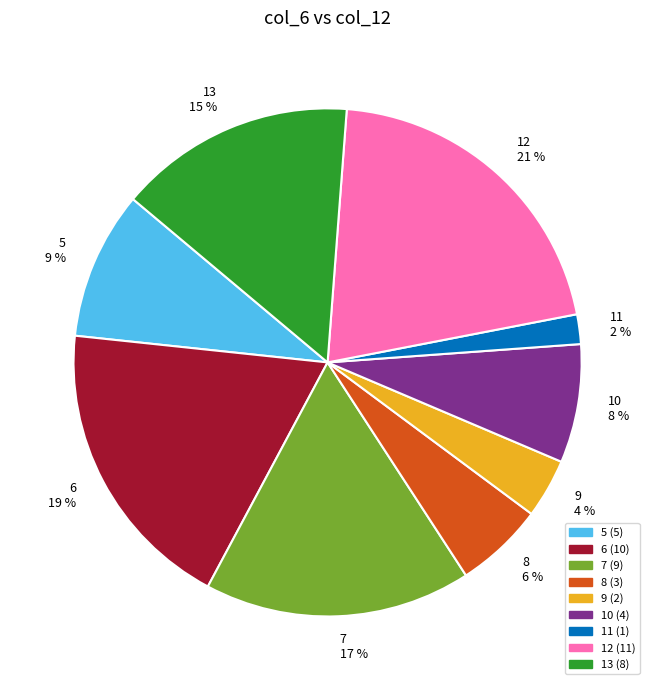

Combined, do 11 and 12 account for over 50%?

No